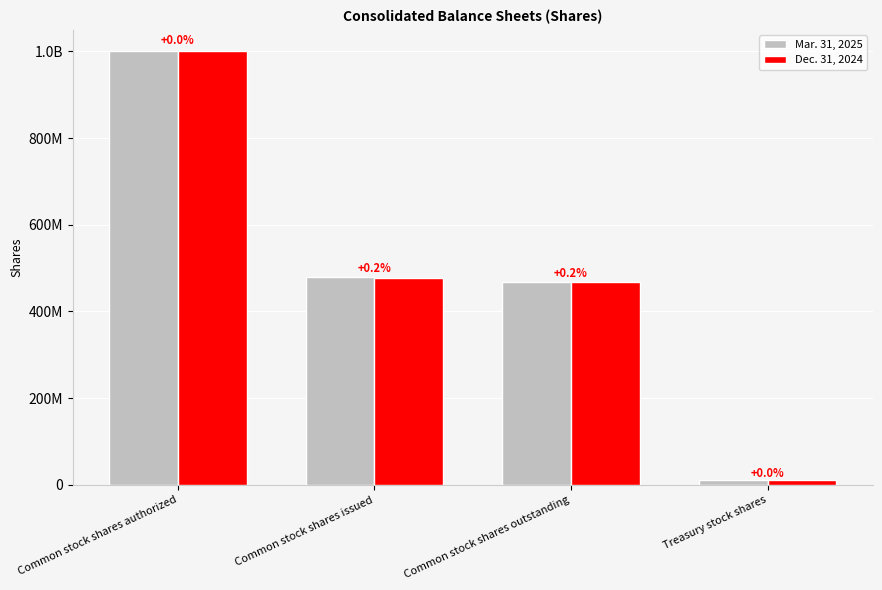

What are all the series names shown in the legend?

Mar. 31, 2025, Dec. 31, 2024